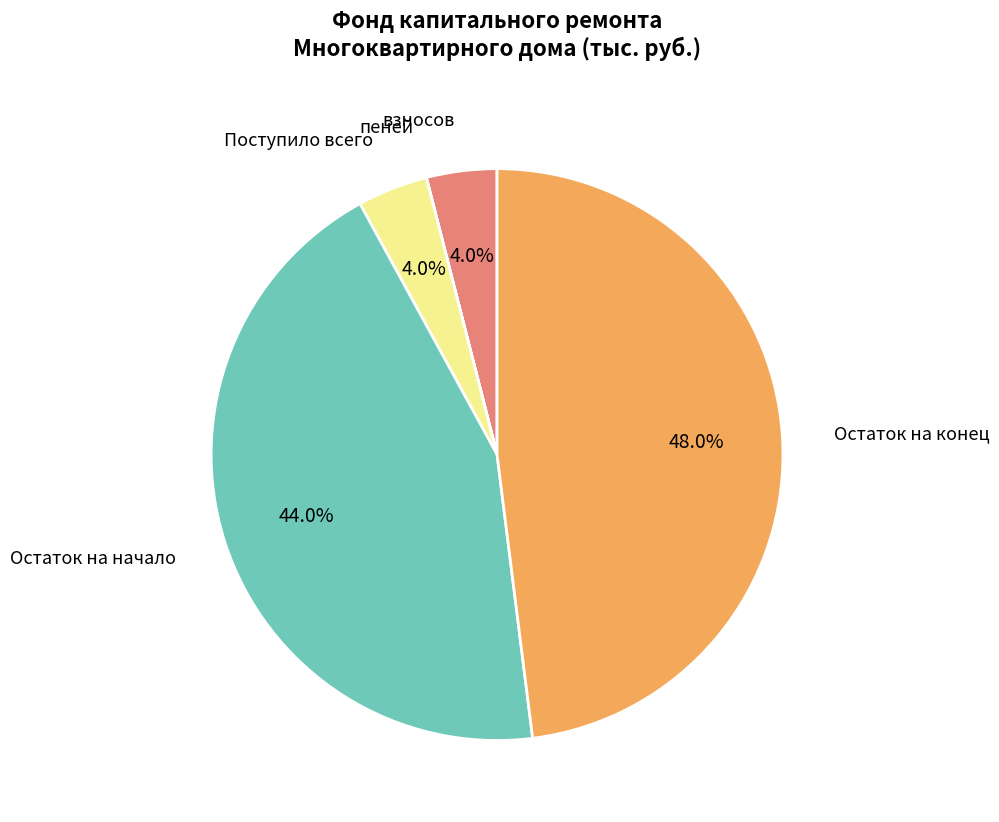

Is there any slice that represents more than half of the pie?

No